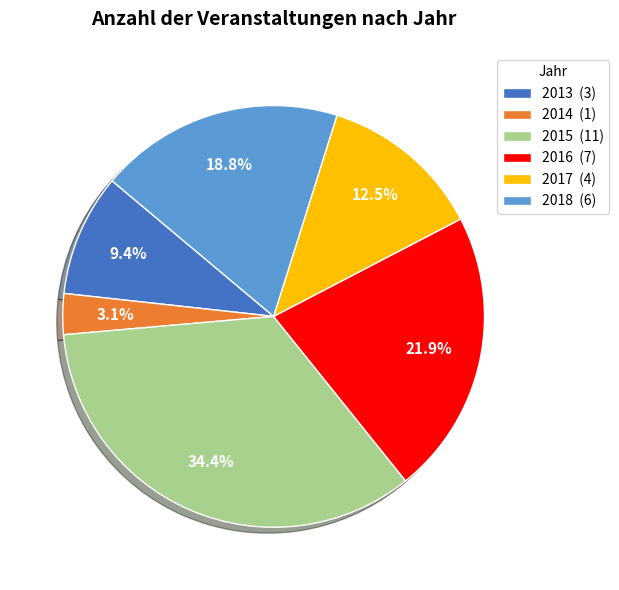

True or false: 2018 accounts for 19% of the total.

True